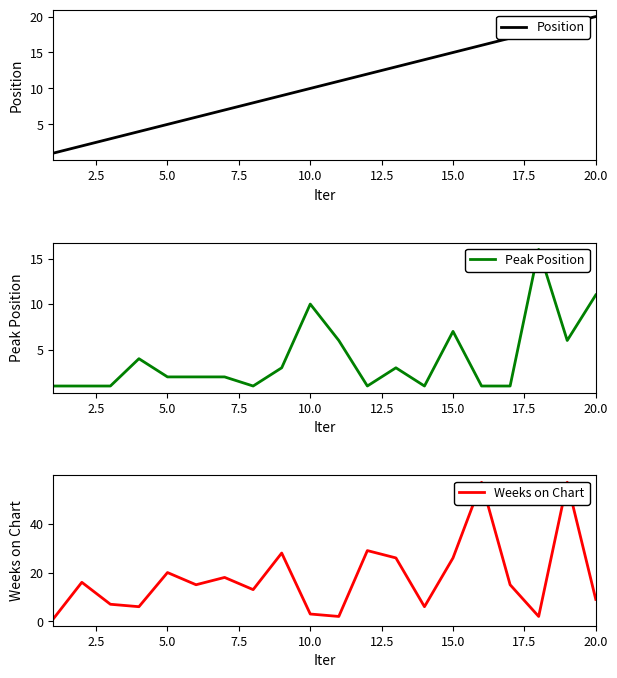

Reading left to right, what are all the values shown in this chart?

Position: 1	2	3	4	5	6	7	8	9	10	11	12	13	14	15	16	17	18	19	20
Peak Position: 1	1	1	4	2	2	2	1	3	10	6	1	3	1	7	1	1	16	6	11
Weeks on Chart: 1	16	7	6	20	15	18	13	28	3	2	29	26	6	26	57	15	2	57	9